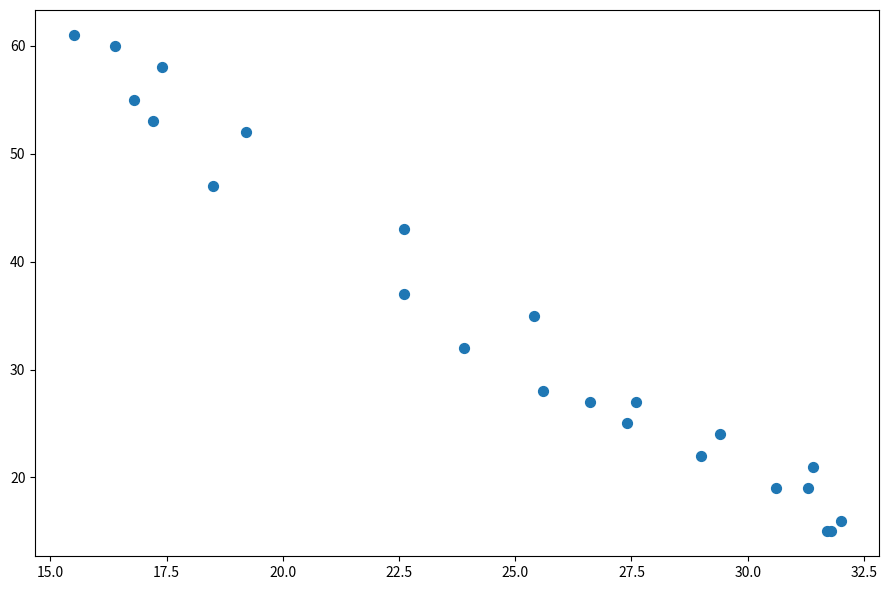

What Y value in the scatter plot is closest to 38?

37